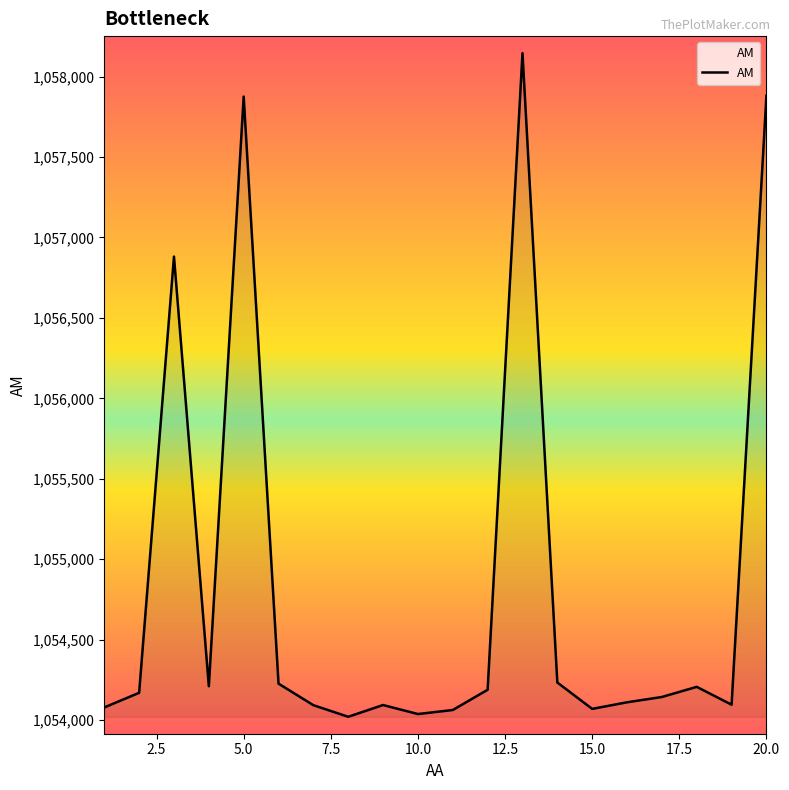

What is the greatest value displayed?

1058146